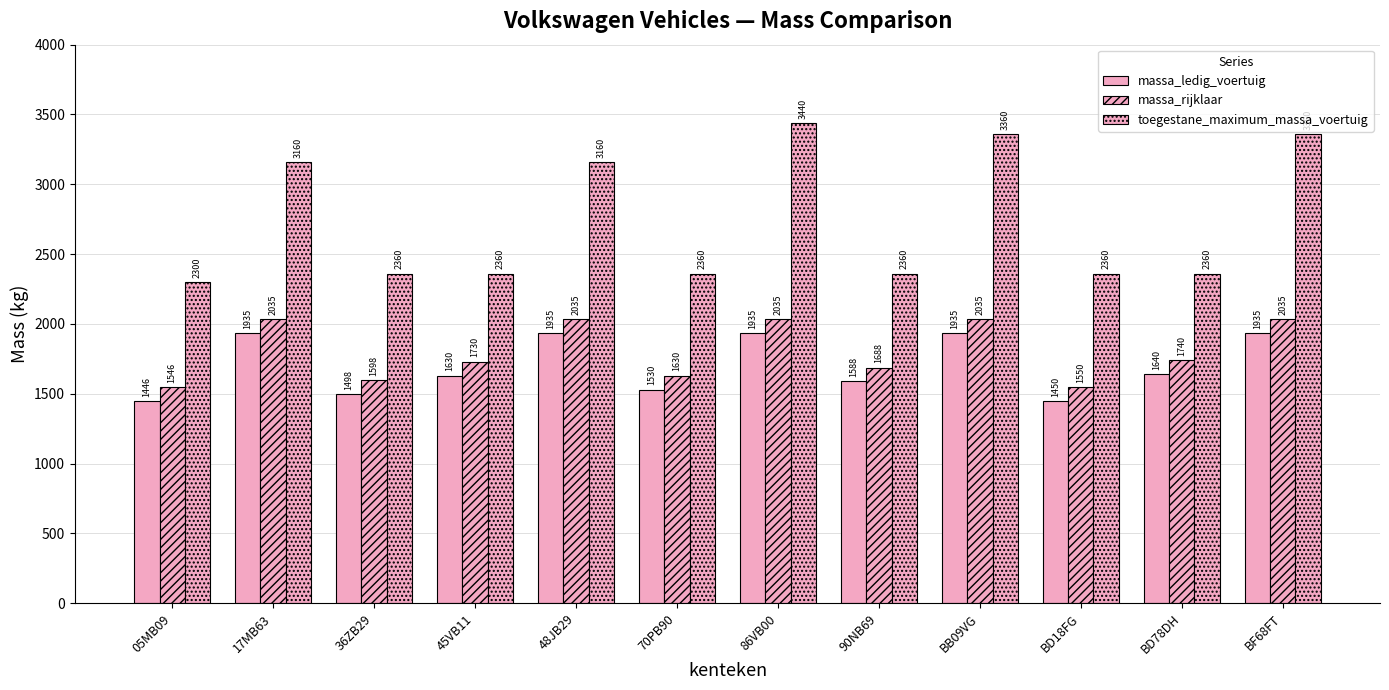

Reading left to right, transcribe all the data shown in this chart.

massa_ledig_voertuig: 05MB09=1446	17MB63=1935	36ZB29=1498	45VB11=1630	48JB29=1935	70PB90=1530	86VB00=1935	90NB69=1588	BB09VG=1935	BD18FG=1450	BD78DH=1640	BF68FT=1935
massa_rijklaar: 05MB09=1546	17MB63=2035	36ZB29=1598	45VB11=1730	48JB29=2035	70PB90=1630	86VB00=2035	90NB69=1688	BB09VG=2035	BD18FG=1550	BD78DH=1740	BF68FT=2035
toegestane_maximum_massa_voertuig: 05MB09=2300	17MB63=3160	36ZB29=2360	45VB11=2360	48JB29=3160	70PB90=2360	86VB00=3440	90NB69=2360	BB09VG=3360	BD18FG=2360	BD78DH=2360	BF68FT=3360